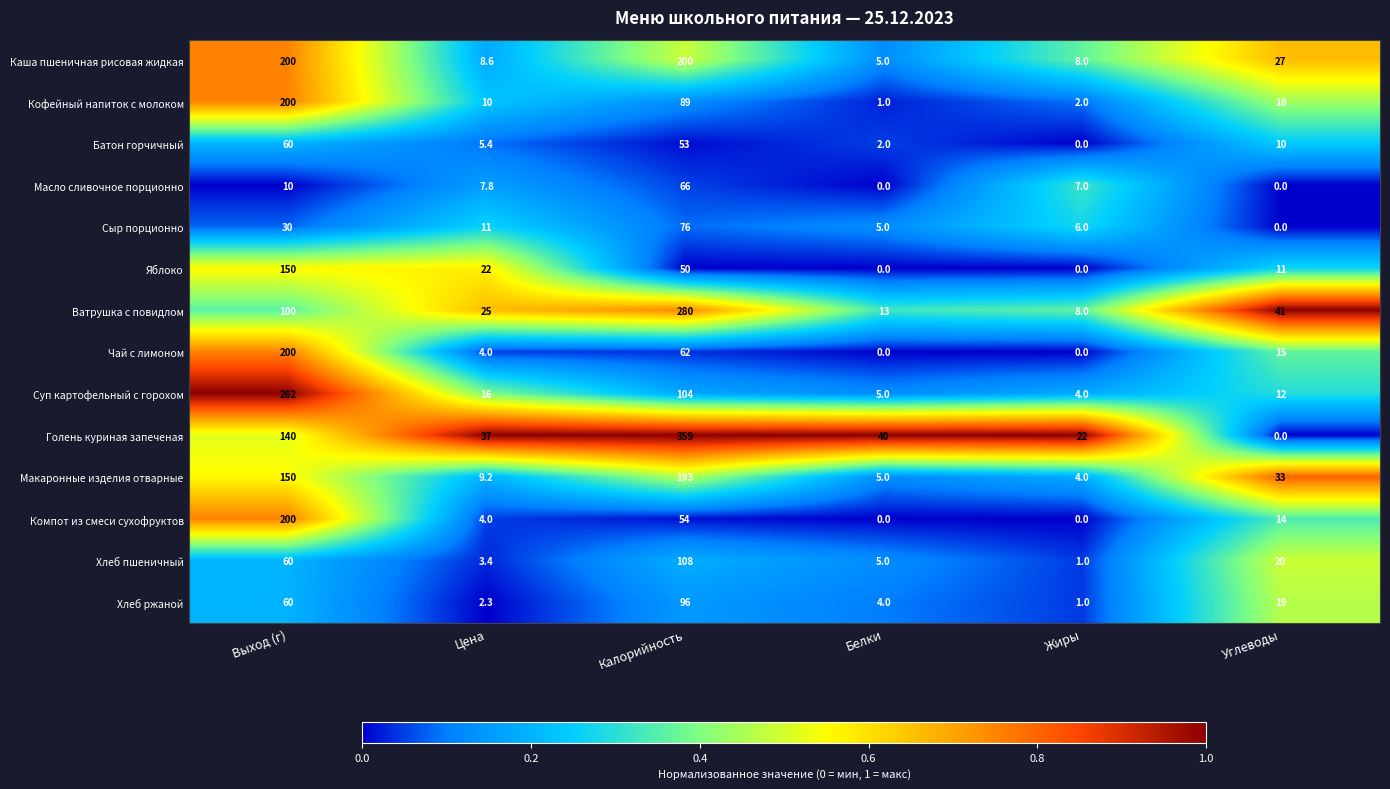

List the labels in order of Ватрушка с повидлом value, smallest first.

Жиры, Белки, Цена, Углеводы, Выход (г), Калорийность